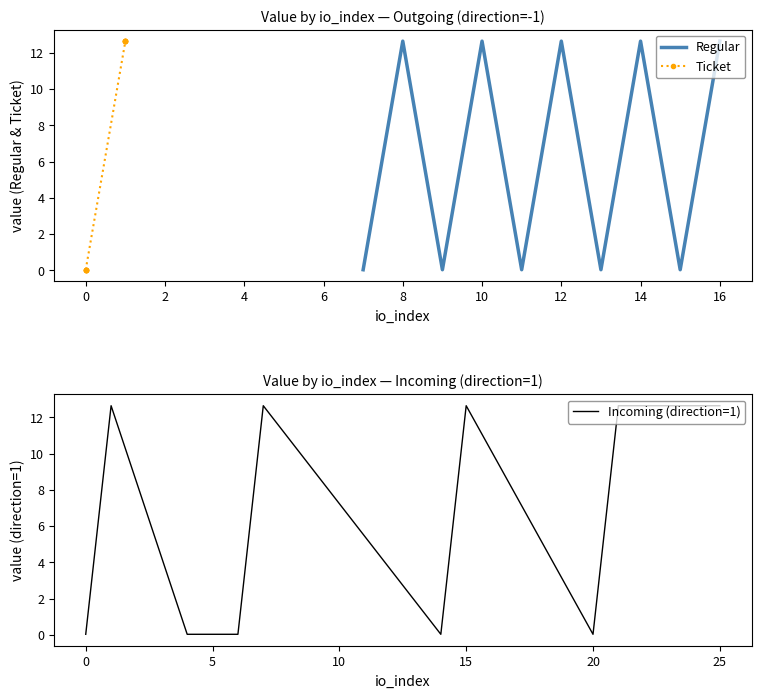

The value of Regular at 12 is 16.7. True or false?

False